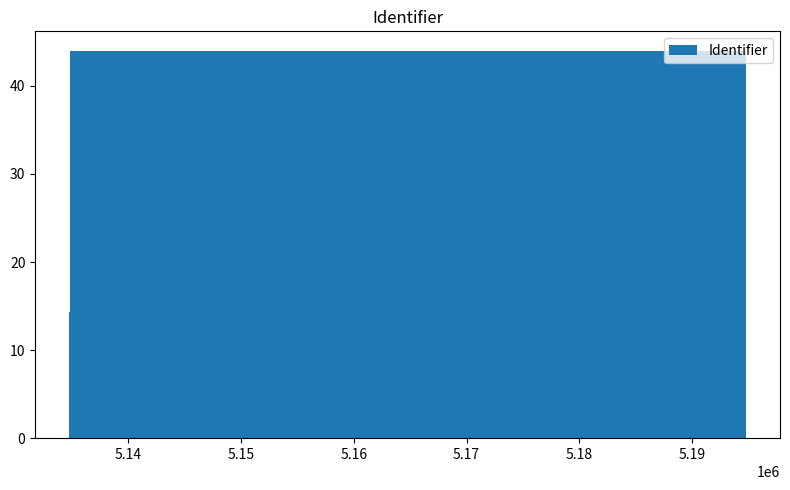

What is the value of the 6th bar from the left?

5.2